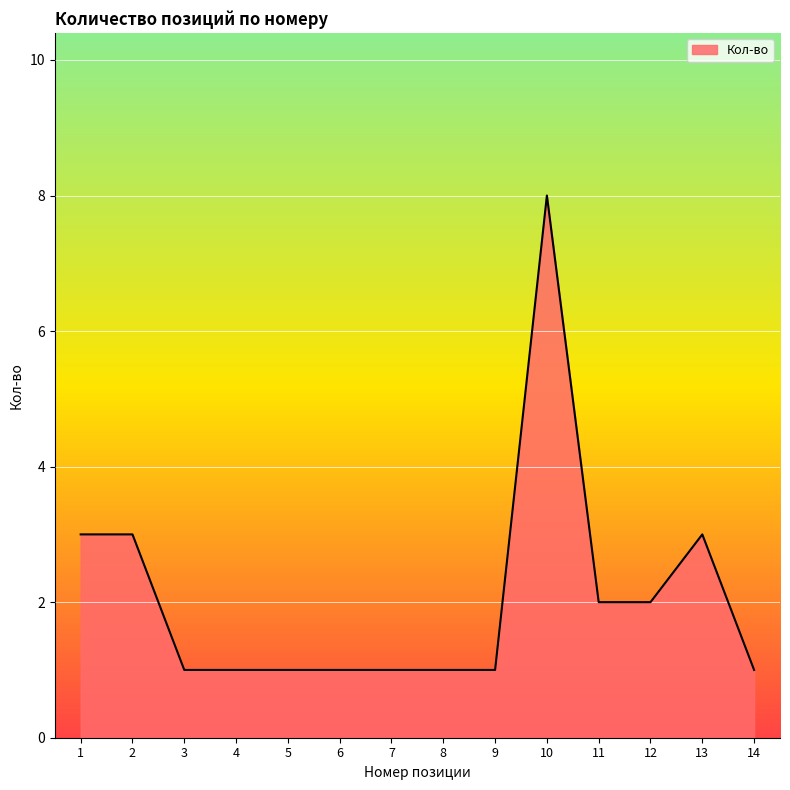

What is the maximum value shown in the chart?

8